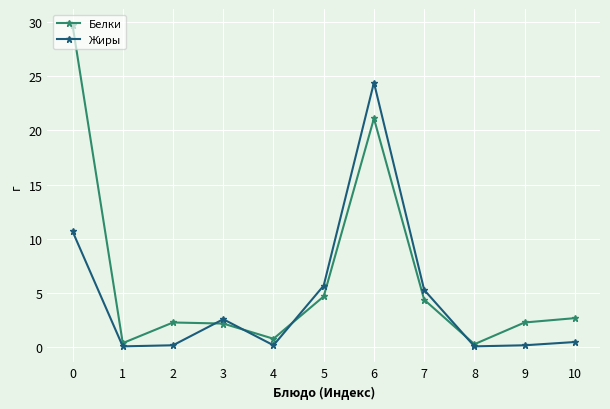

Where is the first local minimum for Белки?

1